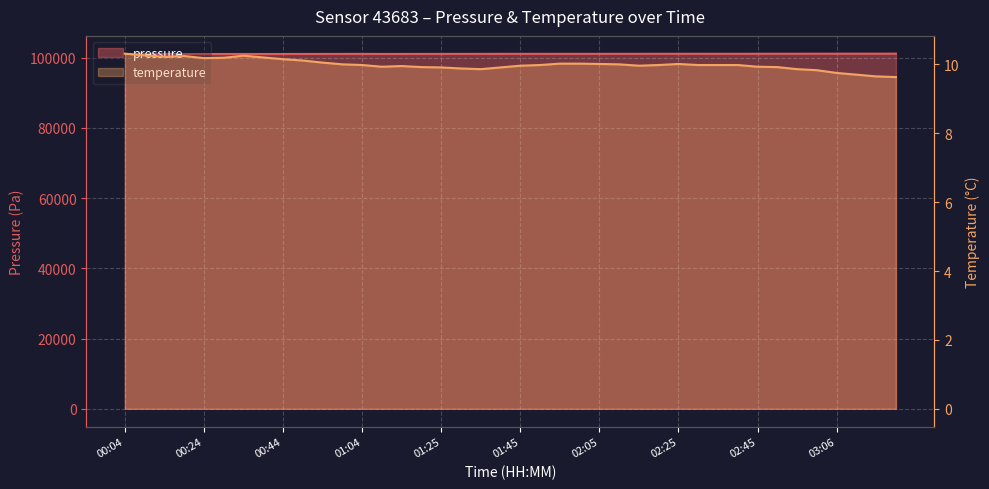

Rank the series by their maximum value, from highest to lowest.

pressure, temperature